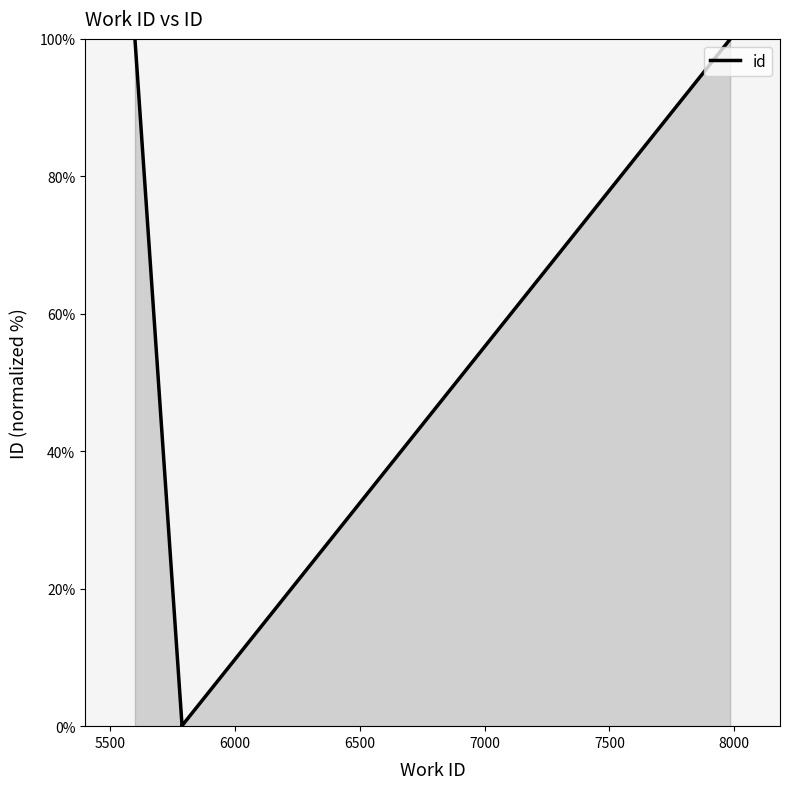

How many lines are shown in the chart?

1